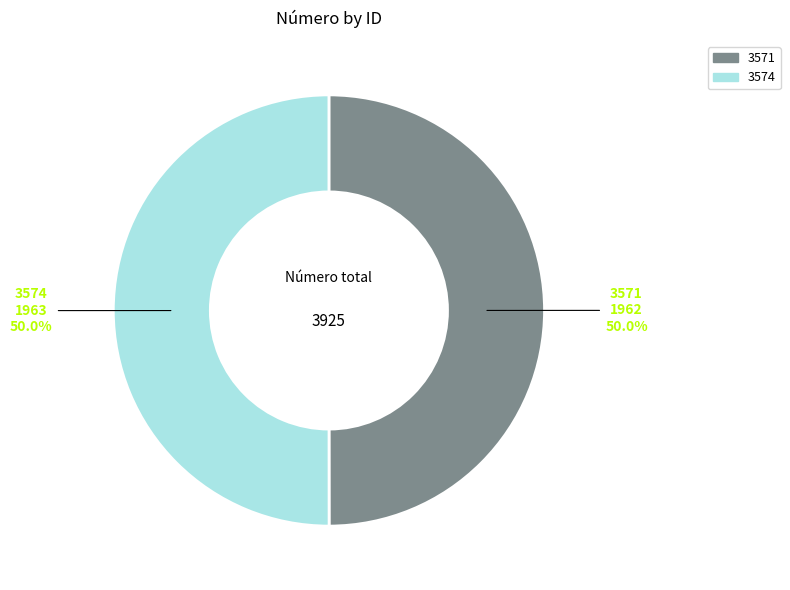

What is the ratio of the value at 3574 to the value at 3571?

1.0